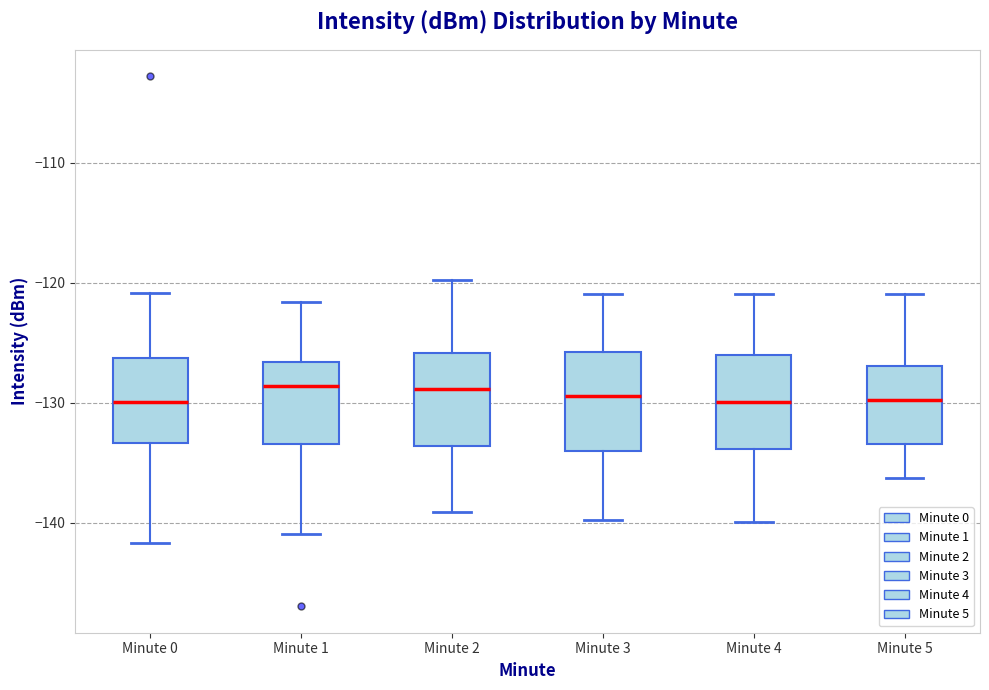

Where does the lower whisker of the box for Minute 4 end on the y-axis? The values are not printed on the chart, so give them approximately, as read against the axis.

-140